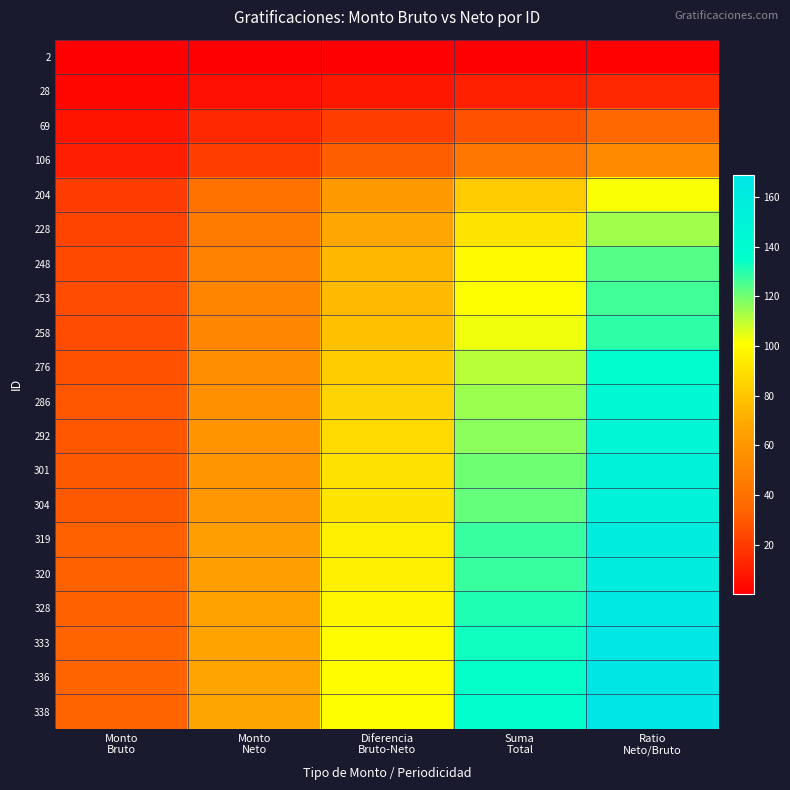

At how many categories does at least one series exceed 31?

5